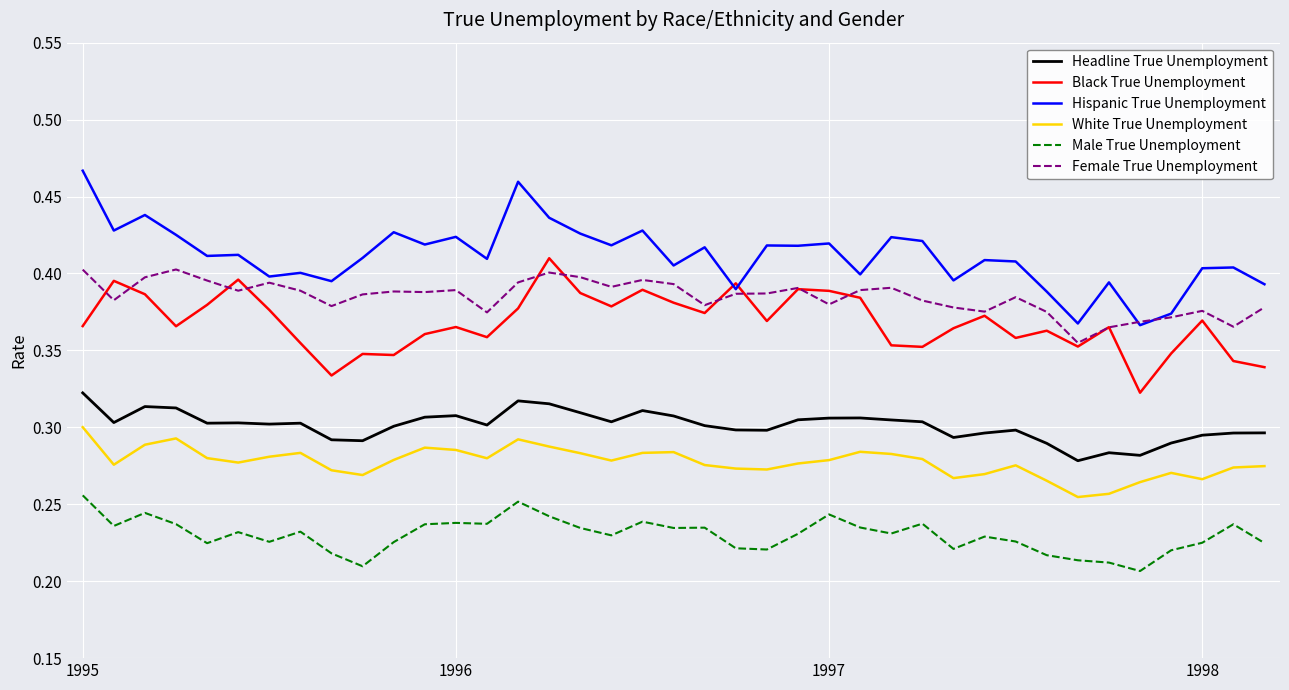

True or false: White True Unemployment and Female True Unemployment cross at least once.

False